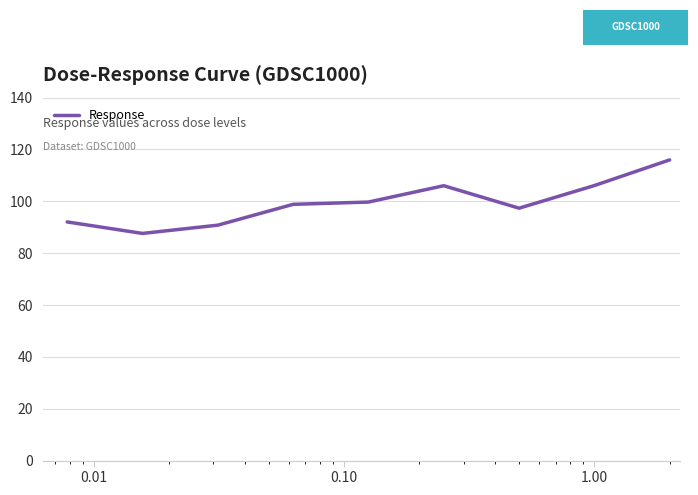

What is the difference between the maximum and minimum values?

28.4